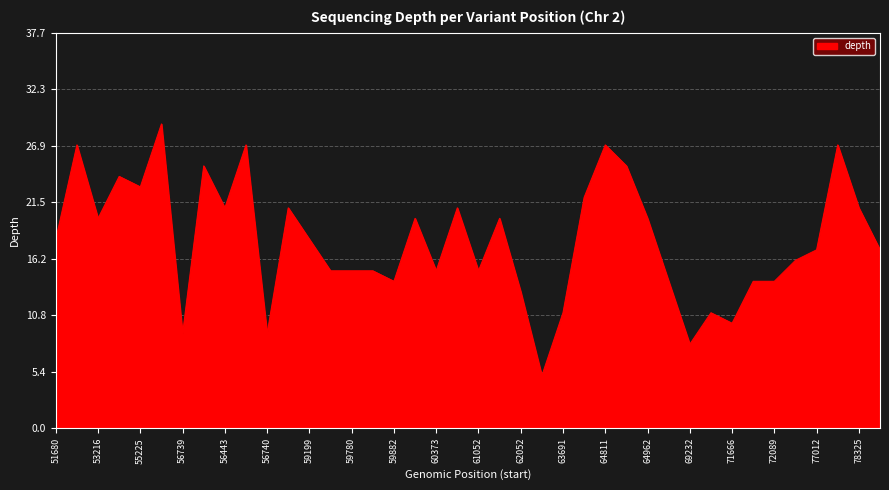

What is the minimum value shown in the chart?

5